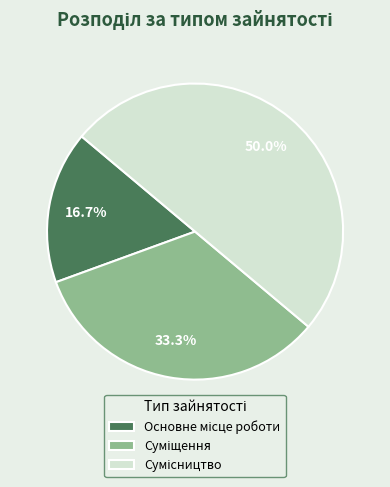

How many segments does this pie chart have?

3